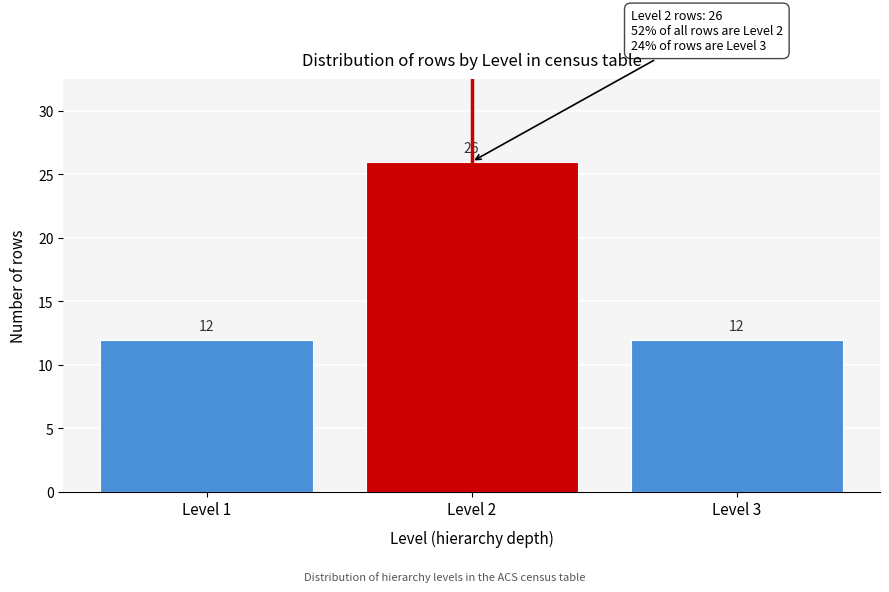

Reading left to right, extract all data points from this chart.

12	26	12